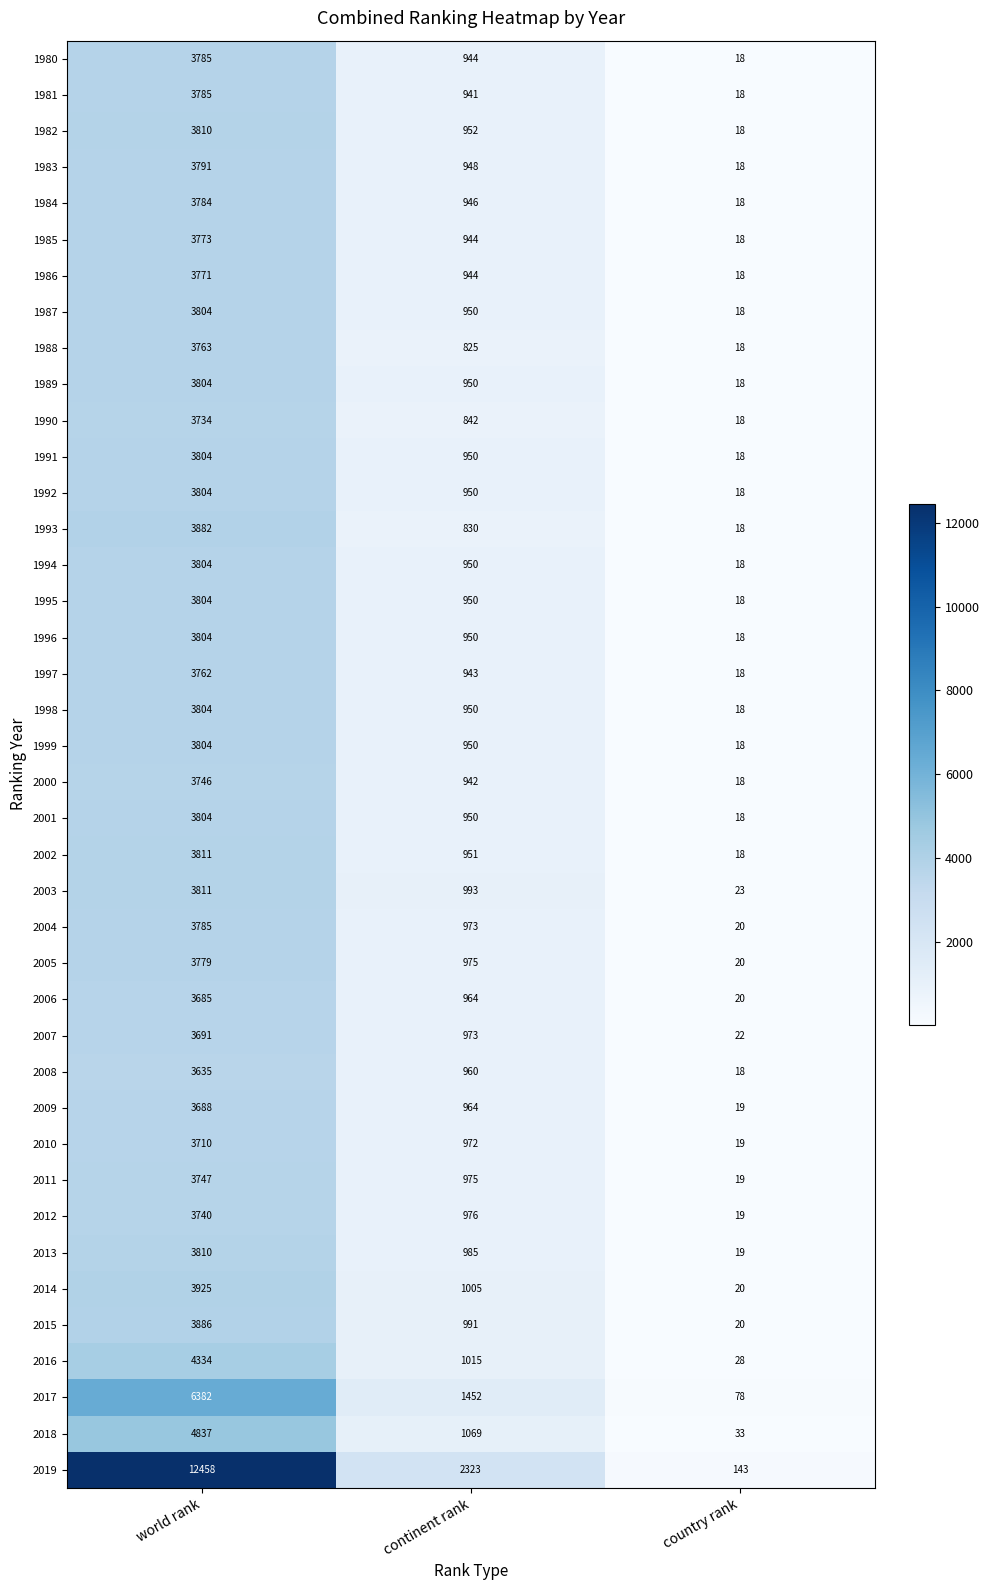

True or false: 2011 has a value of 29 at country rank.

False